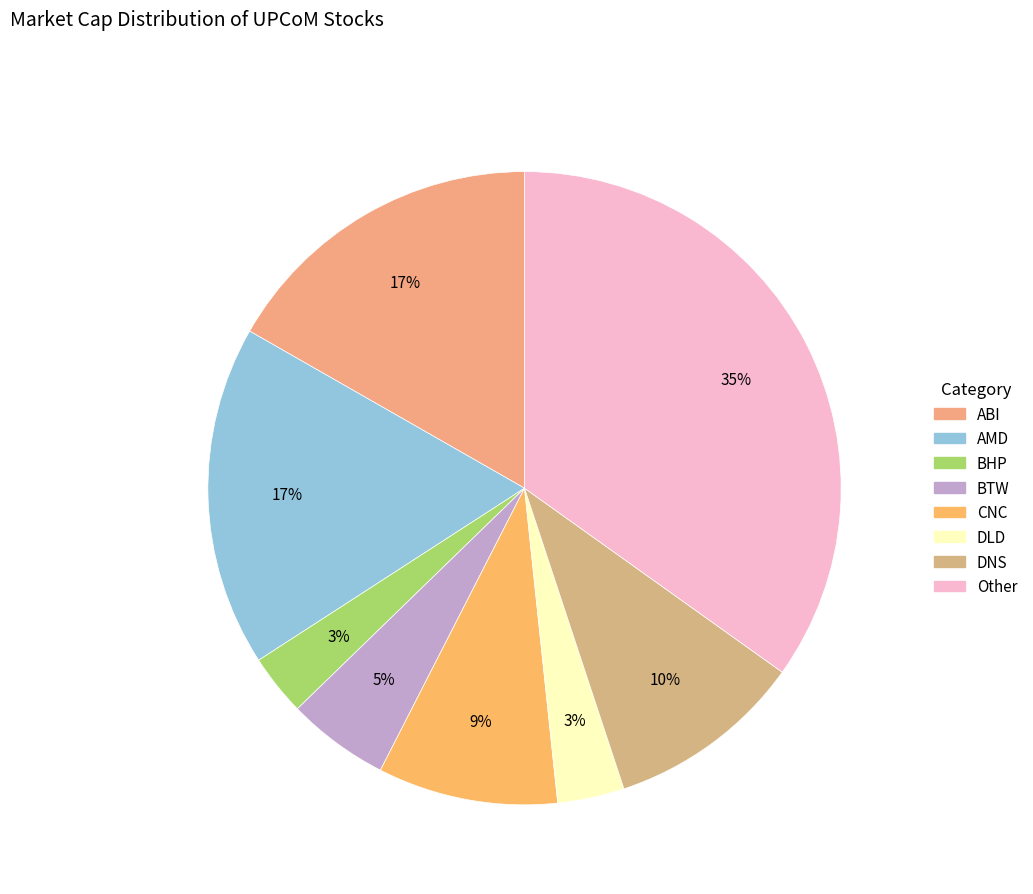

To the nearest percent, what is the average slice percentage?

12%